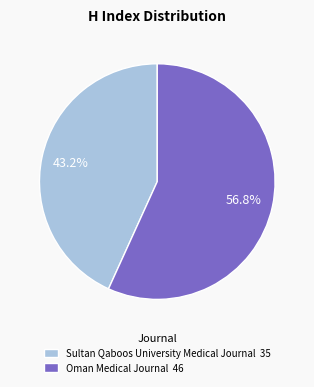

Which has a higher value, Oman Medical Journal or Sultan Qaboos University Medical Journal?

Oman Medical Journal